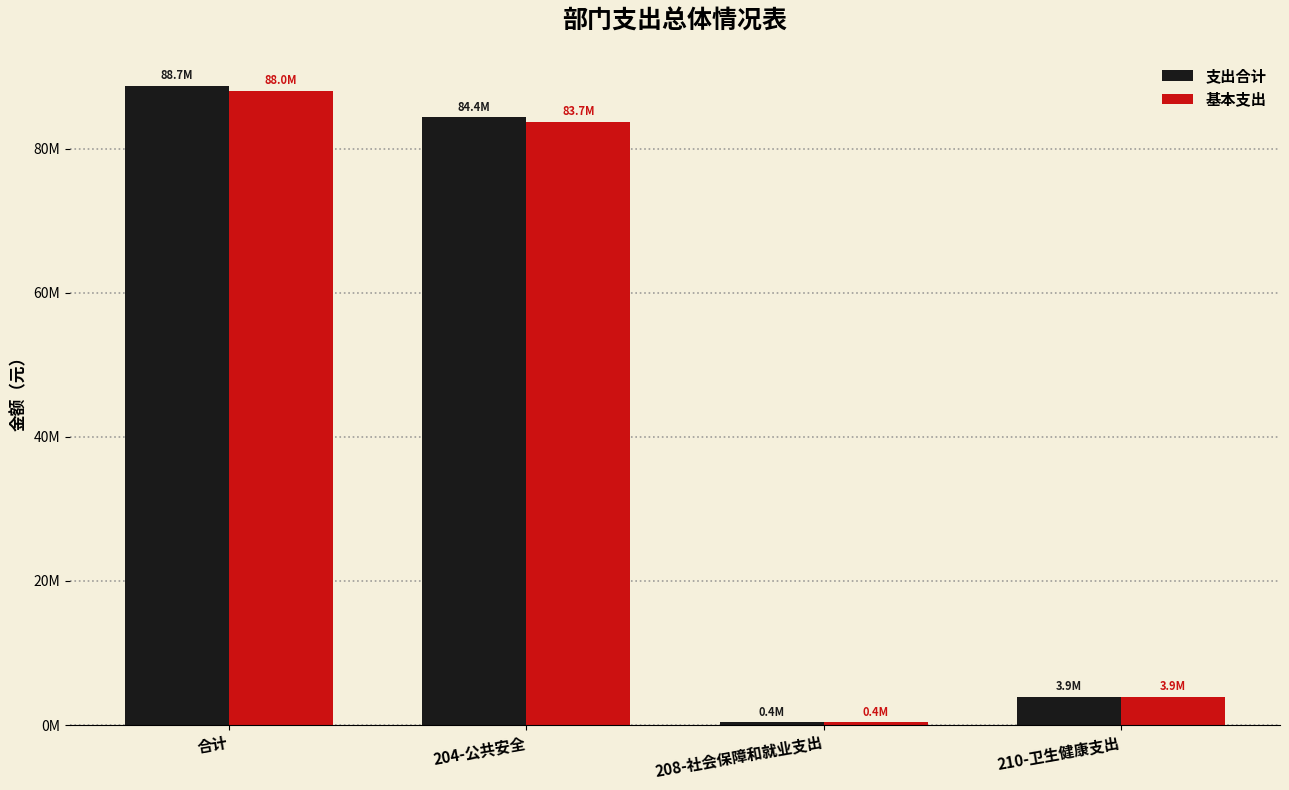

What is the value of the 支出合计 bar at the 2nd from the left?

84384321.4